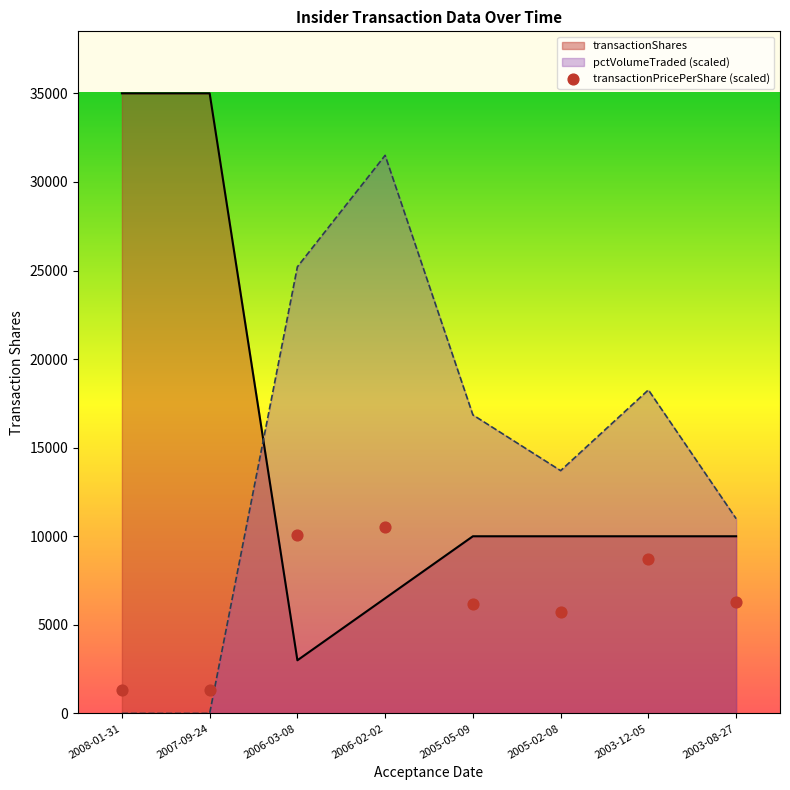

At which label is pctVolumeTraded (scaled) closest to 15750?

2005-05-09